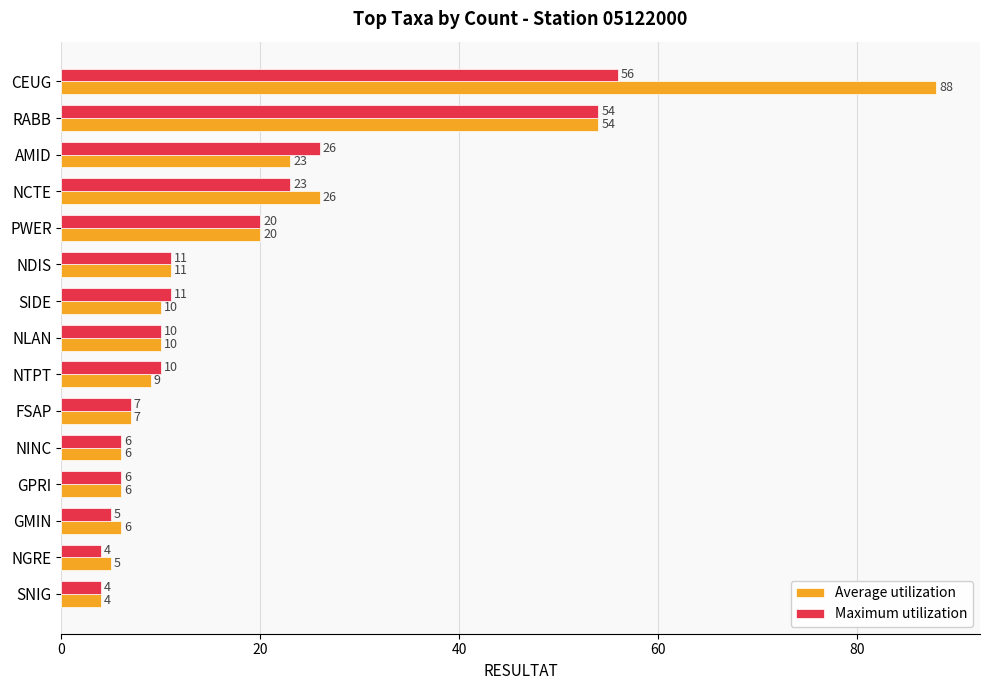

Where is Average utilization nearest to the value 46?

RABB